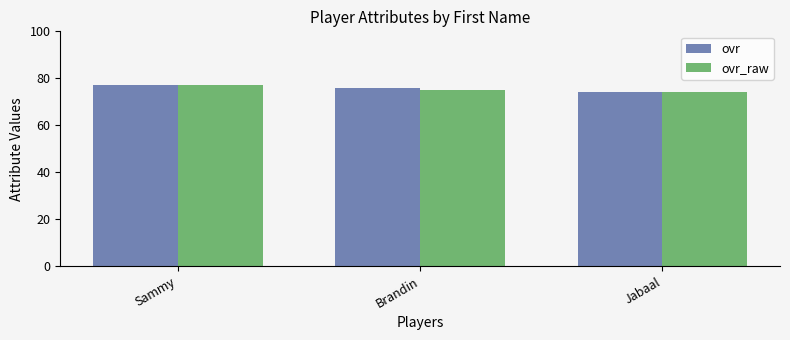

Is it true that ovr_raw equals 40 at Brandin?

False